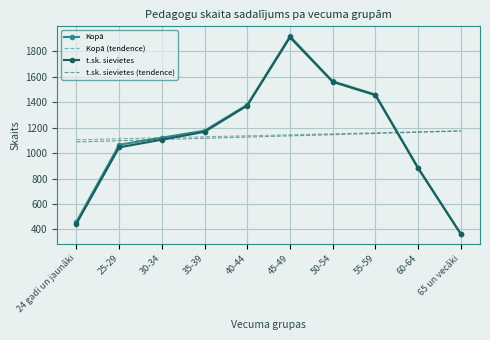

What is the average value of the Kopā (tendence) series?

1139.7